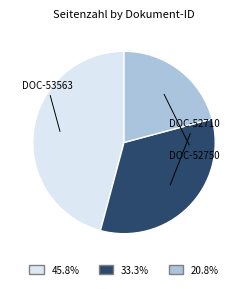

Count the number of slices in the pie.

3